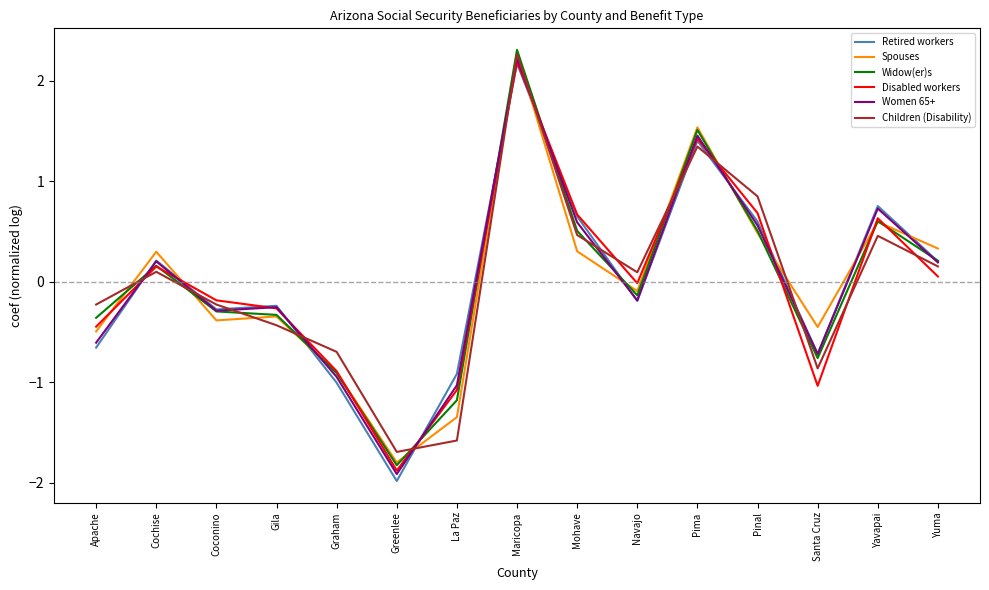

True or false: Children (Disability) has a value of -0.6 at Gila.

False